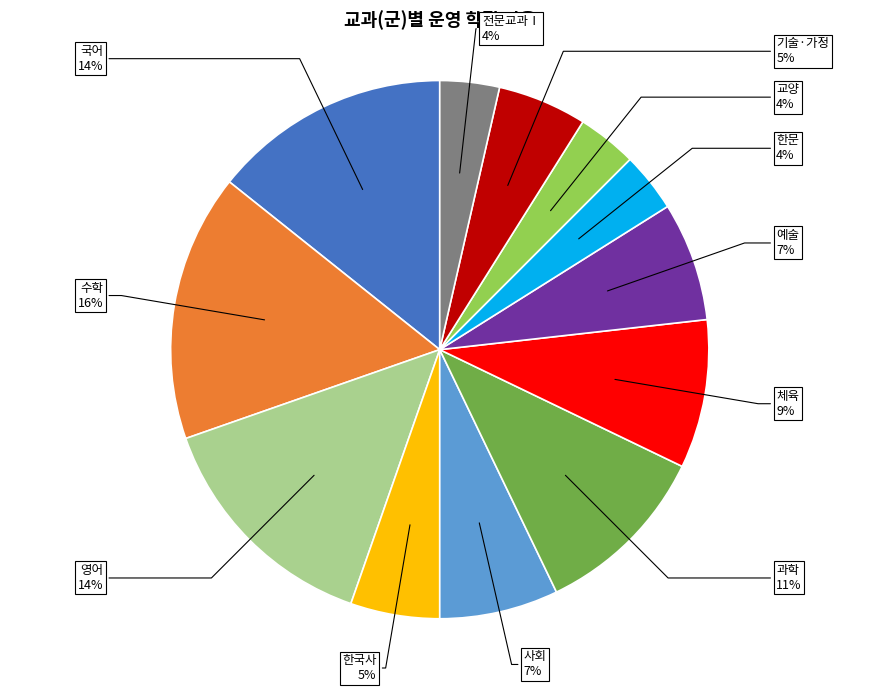

Is there any slice that represents more than half of the pie?

No